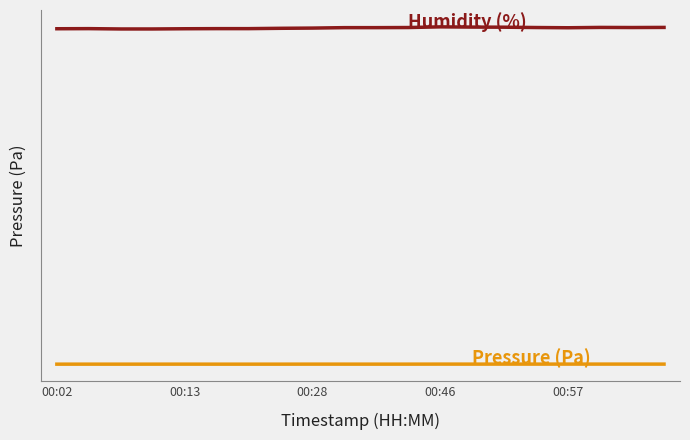

Does the chart display data point markers on the line(s)?

No